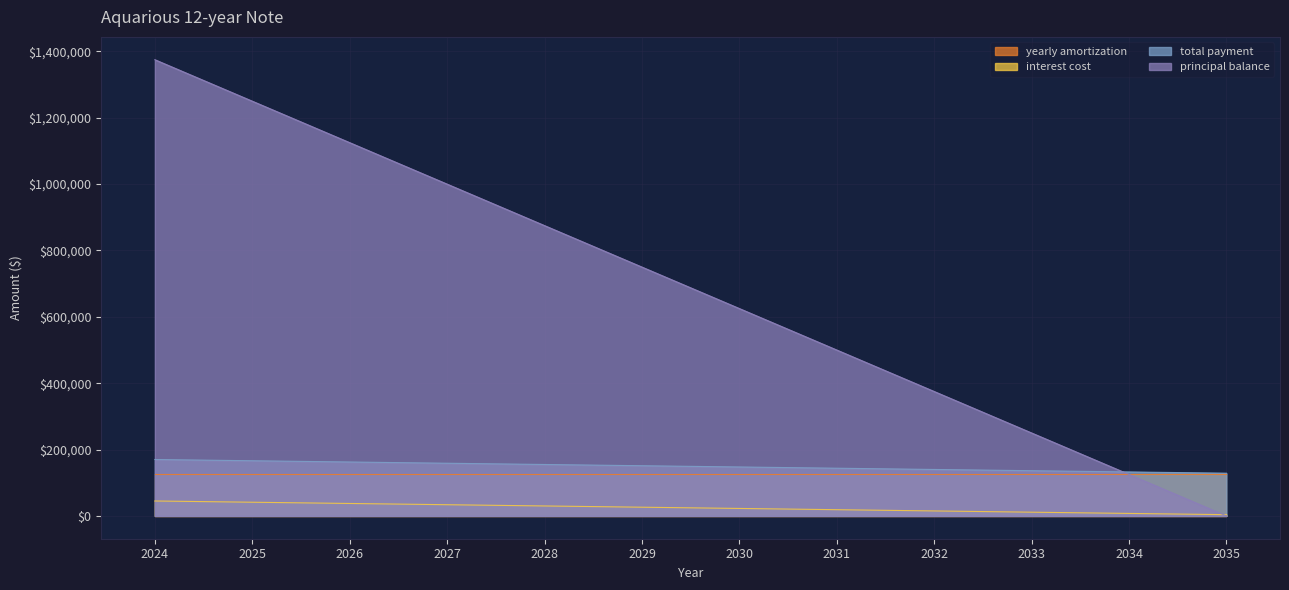

Rank the series by their maximum value, from lowest to highest.

interest cost, yearly amortization, total payment, principal balance